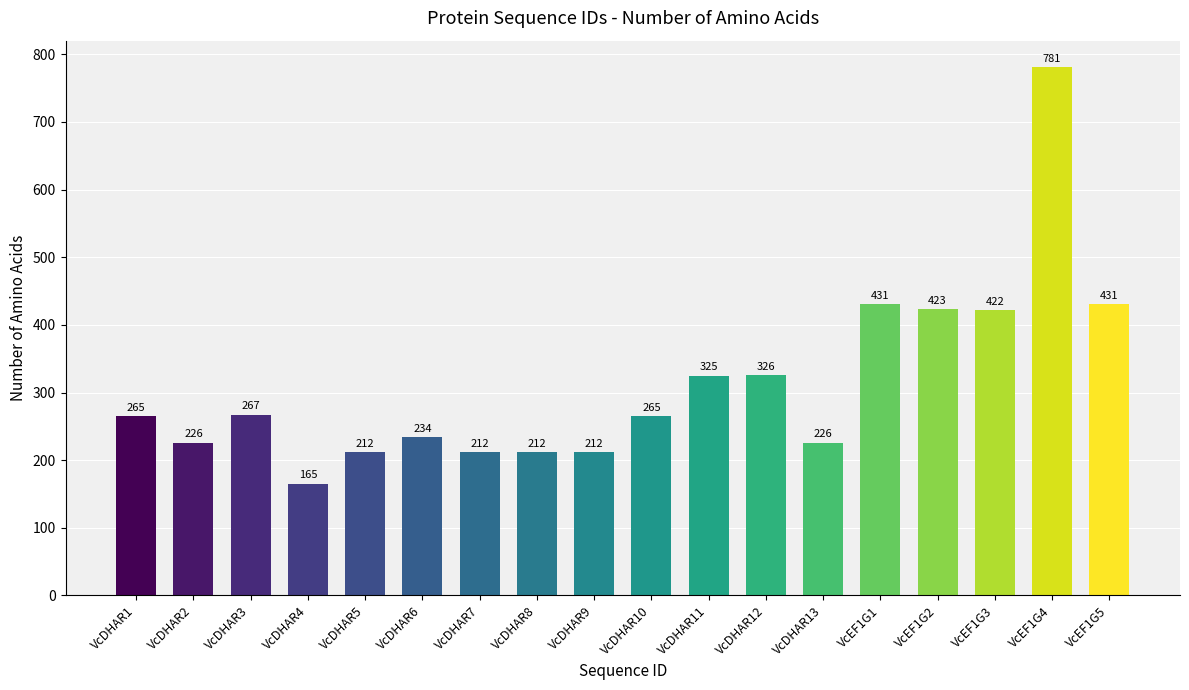

Which label corresponds to the largest value in the chart?

VcEF1G4